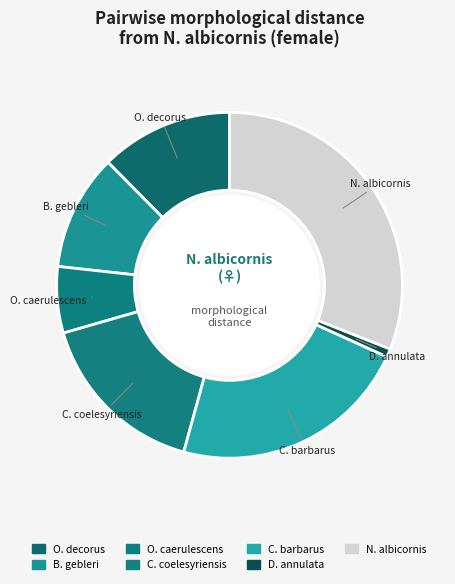

Count the number of slices in the pie.

7